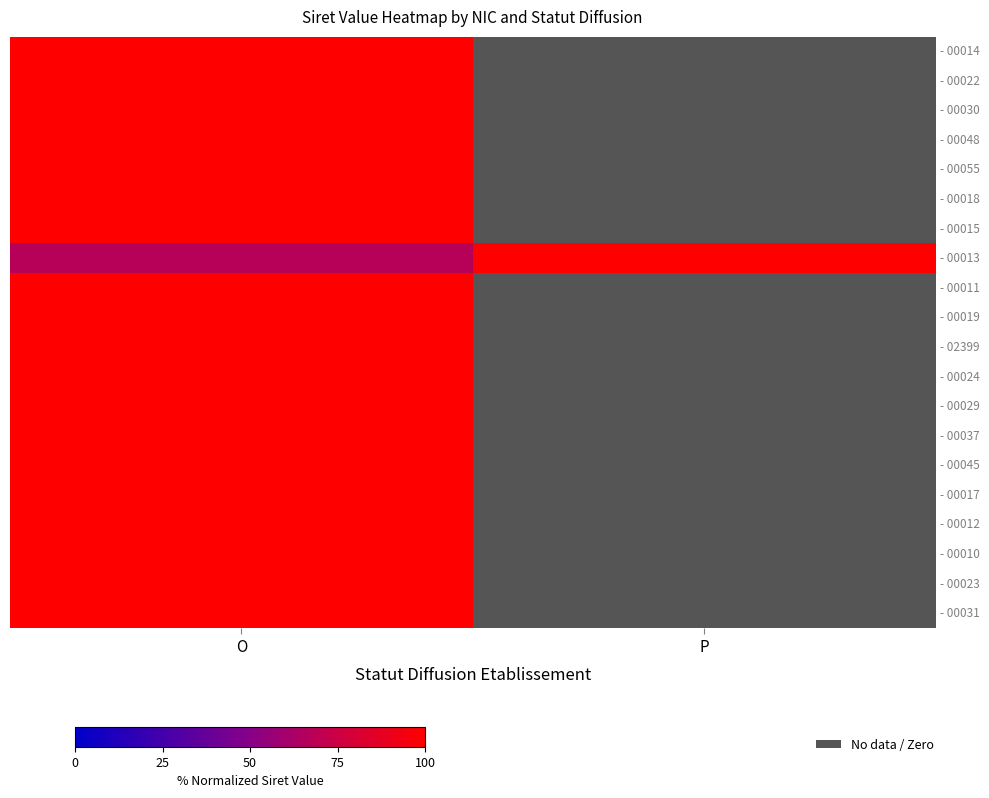

Rank the categories by - 00011 value from highest to lowest.

O, P